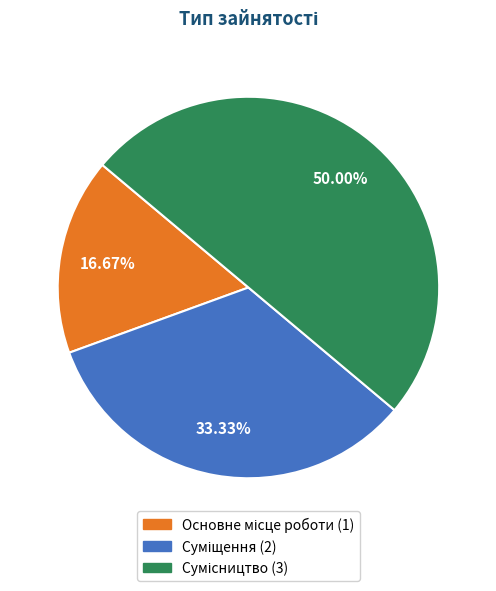

What is the largest slice in the pie chart?

Сумісництво